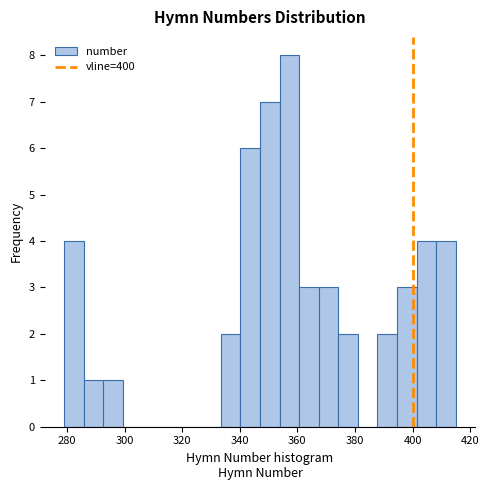

Read against the x-axis, roughly where is the centre of the tallest bar?

358